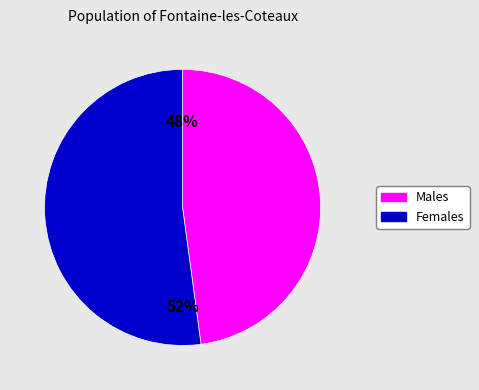

Is there a majority slice in this chart?

Yes